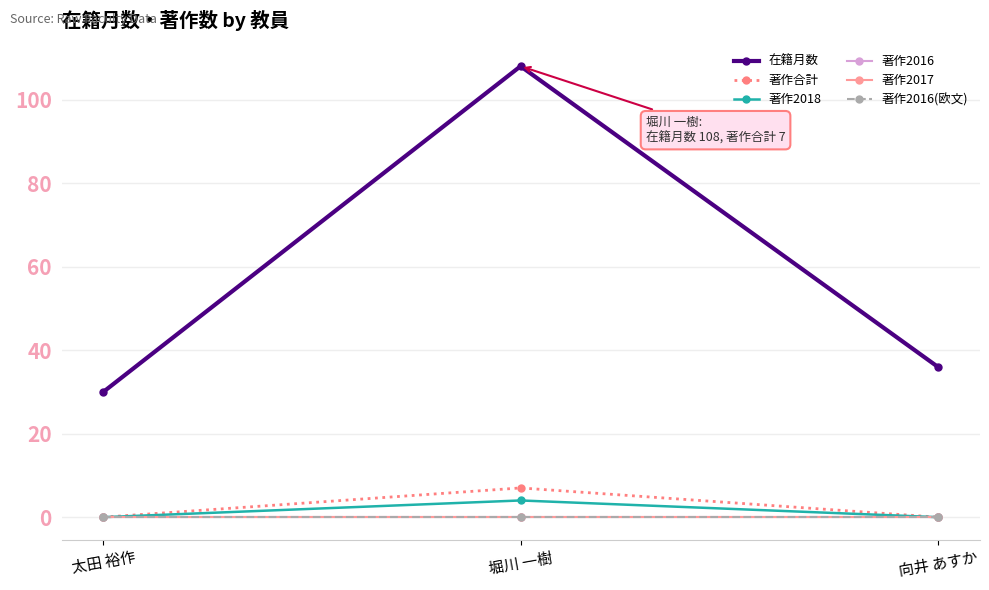

What is the maximum value shown in the chart?

108